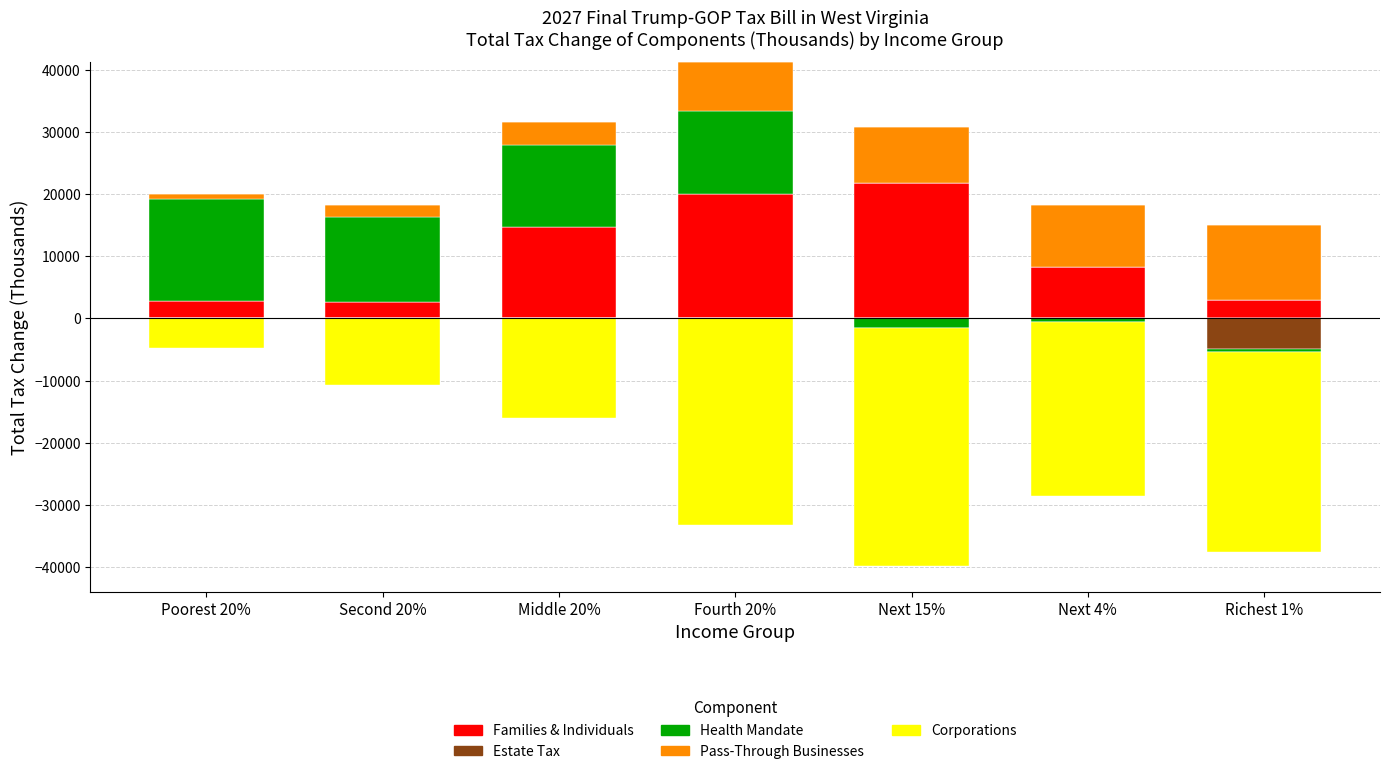

Which series has the largest total across all categories?

Families & Individuals